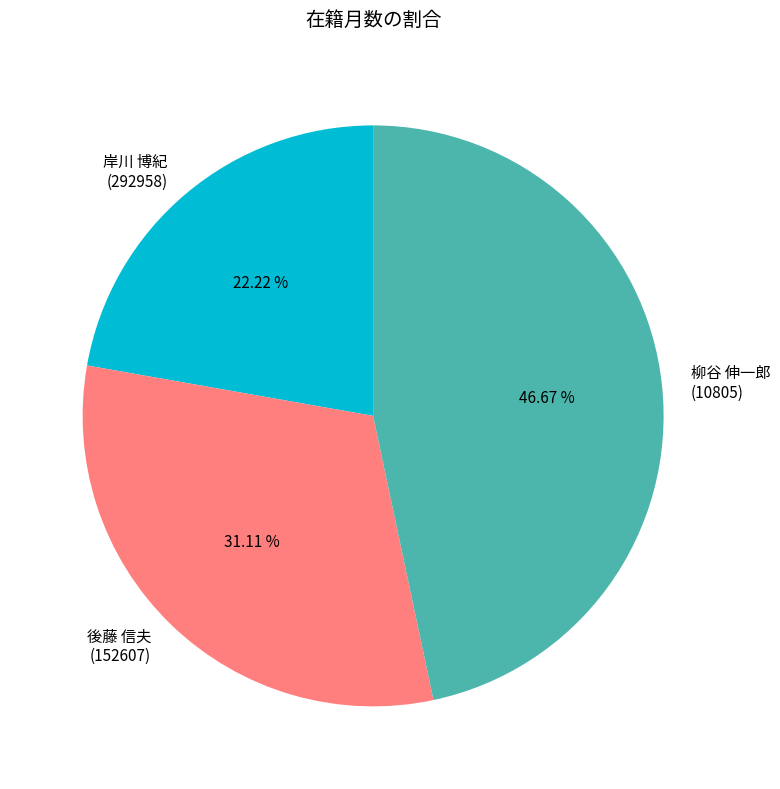

Is the sum of 後藤 信夫 (152607) and 柳谷 伸一郎 (10805) greater than half?

Yes